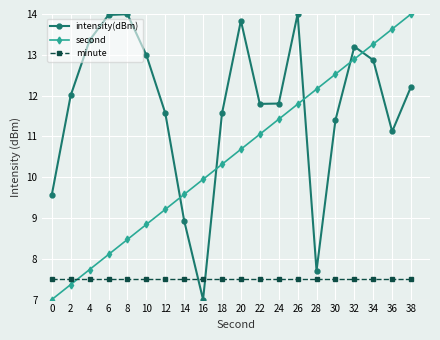

Which series has the largest total across all categories?

intensity(dBm)